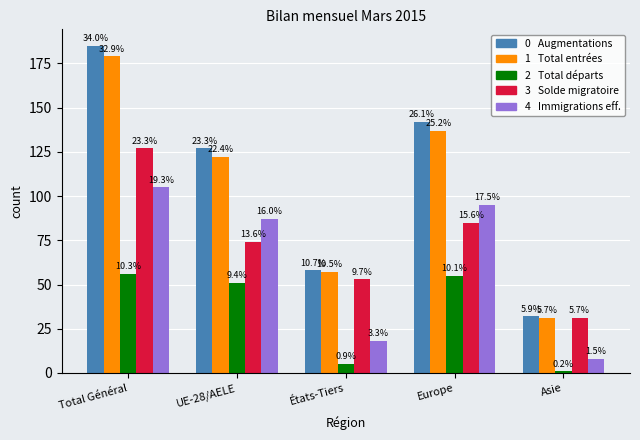

How many bars are there in each group?

5